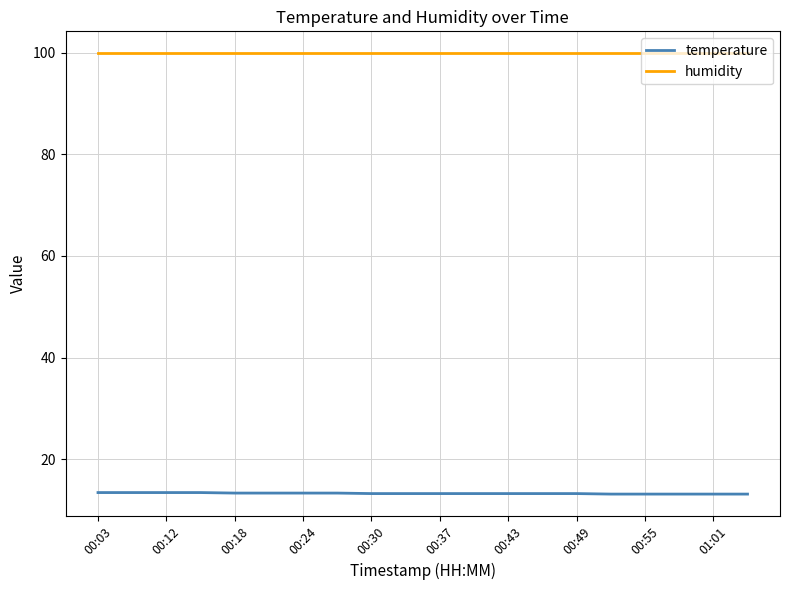

True or false: temperature and humidity intersect in this chart.

False